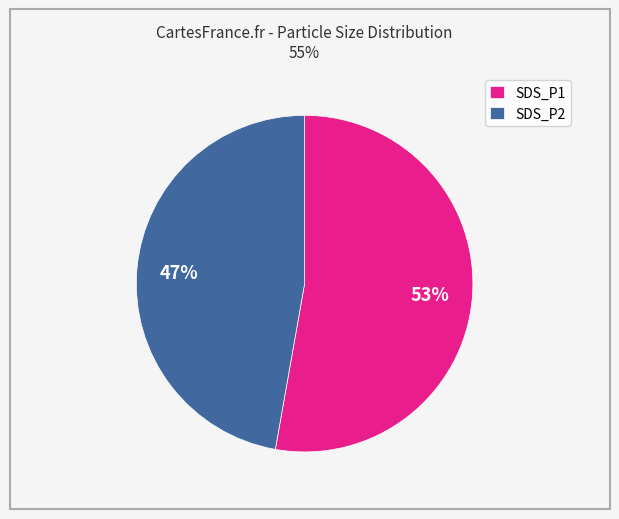

Which has a higher value, SDS_P1 or SDS_P2?

SDS_P1